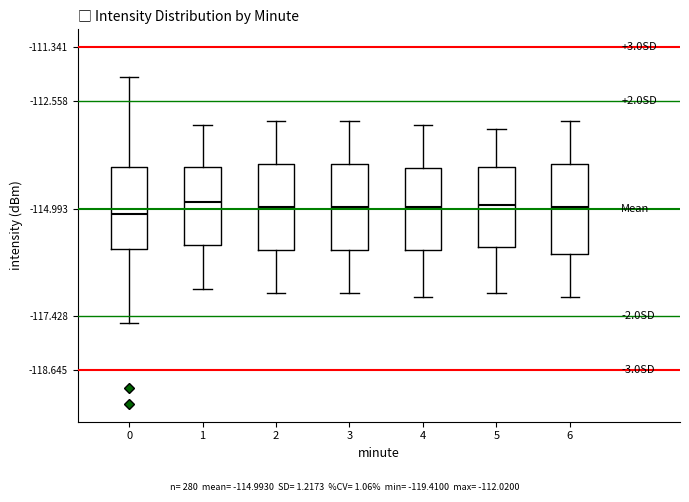

Reading left to right, read every box against the y-axis: the position of its median line, the range the box covers, and the ends of its whiskers. The values are not printed on the chart, so give them approximately, as read against the axis.

0: median -115.2, box -116.0 to -114.0, whiskers -117.6 to -112.0
1: median -114.8, box -115.8 to -114.0, whiskers -116.8 to -113.0
2: median -115.0, box -116.0 to -114.0, whiskers -116.8 to -113.0
3: median -115.0, box -116.0 to -114.0, whiskers -116.8 to -113.0
4: median -115.0, box -116.0 to -114.0, whiskers -117.0 to -113.0
5: median -114.8, box -115.8 to -114.0, whiskers -116.8 to -113.2
6: median -115.0, box -116.0 to -114.0, whiskers -117.0 to -113.0